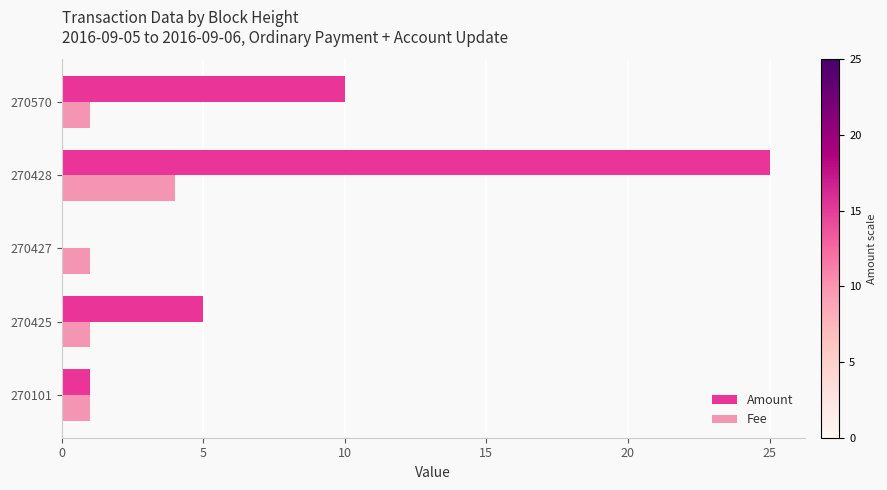

Is the value of Fee at 270570 greater than the value of Amount at 270427?

Yes